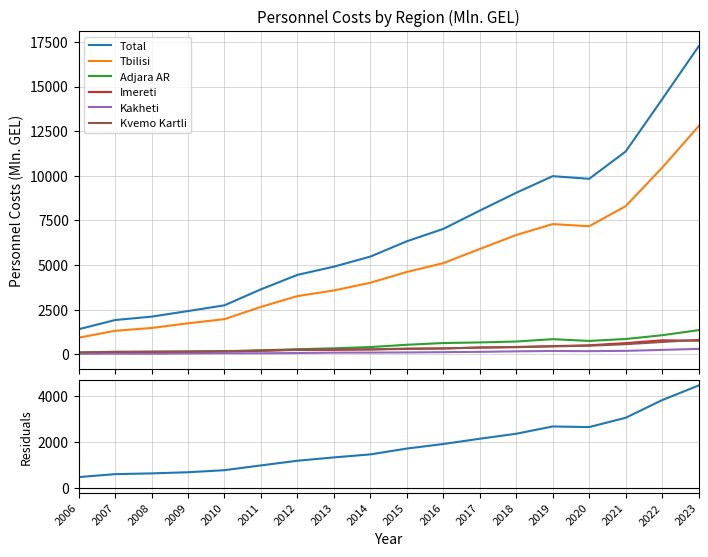

What is the minimum value shown in the chart?

28.1